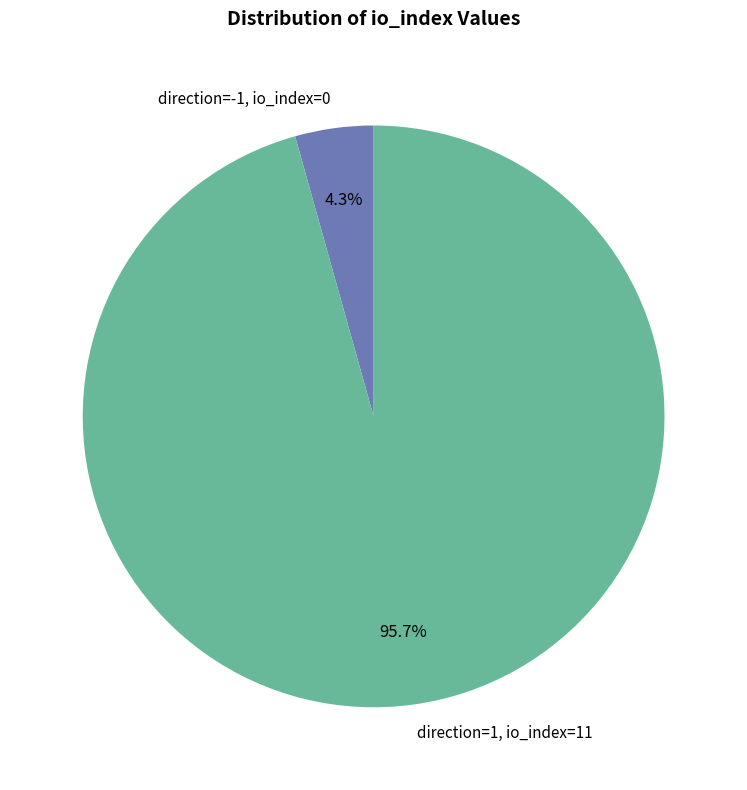

Rank the categories by value from lowest to highest.

direction=-1, io_index=0, direction=1, io_index=11